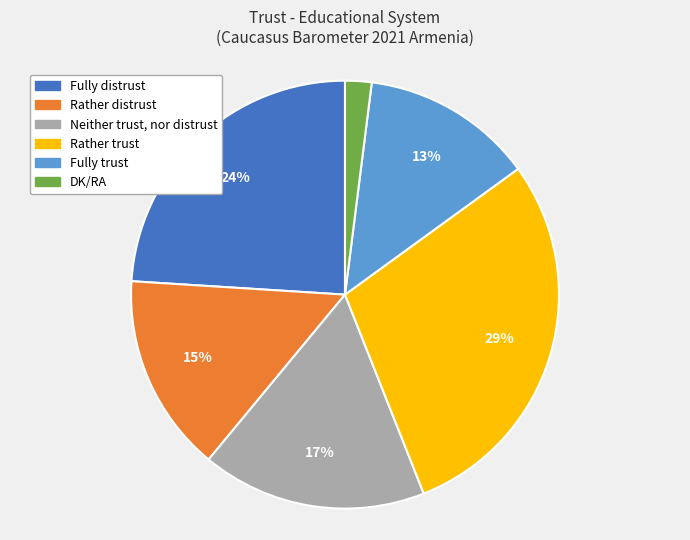

Rank the categories by value from lowest to highest.

DK/RA, Fully trust, Rather distrust, Neither trust, nor distrust, Fully distrust, Rather trust